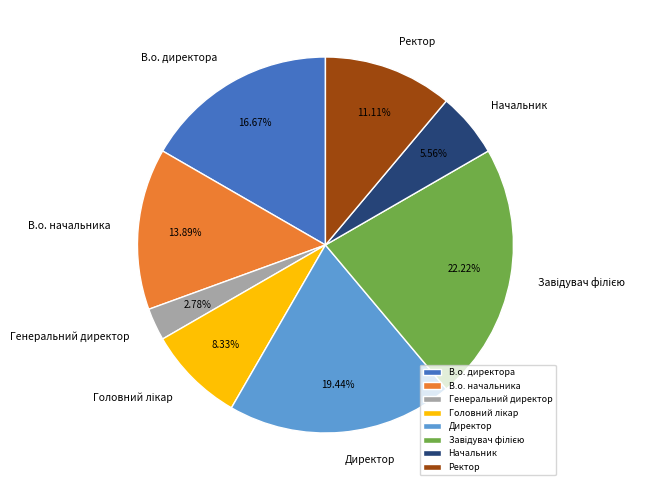

Which category has the smallest portion of the pie?

Генеральний директор